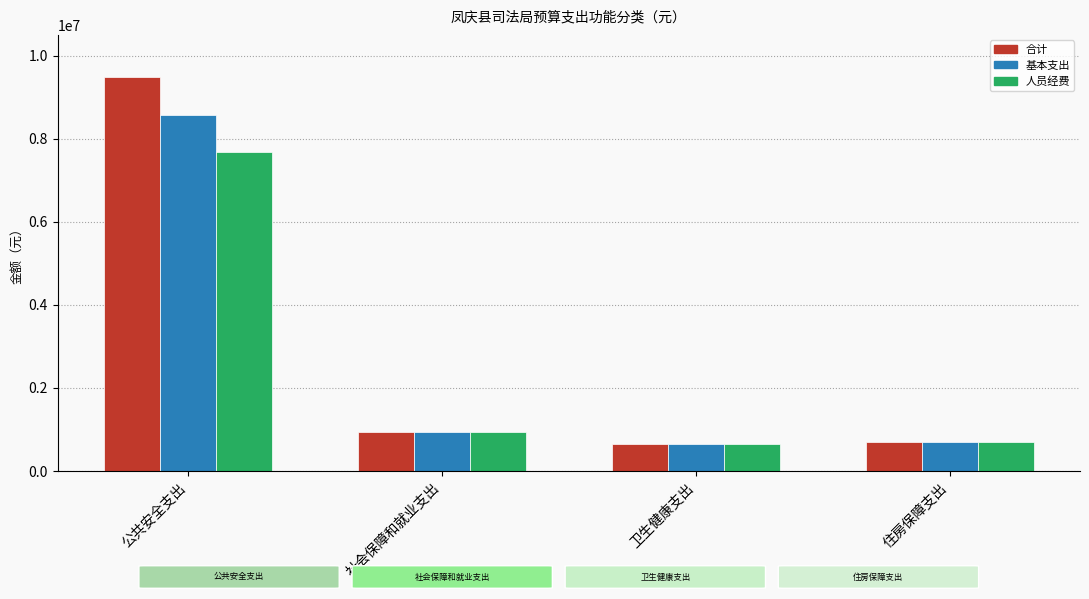

What is the minimum value shown in the chart?

653019.5